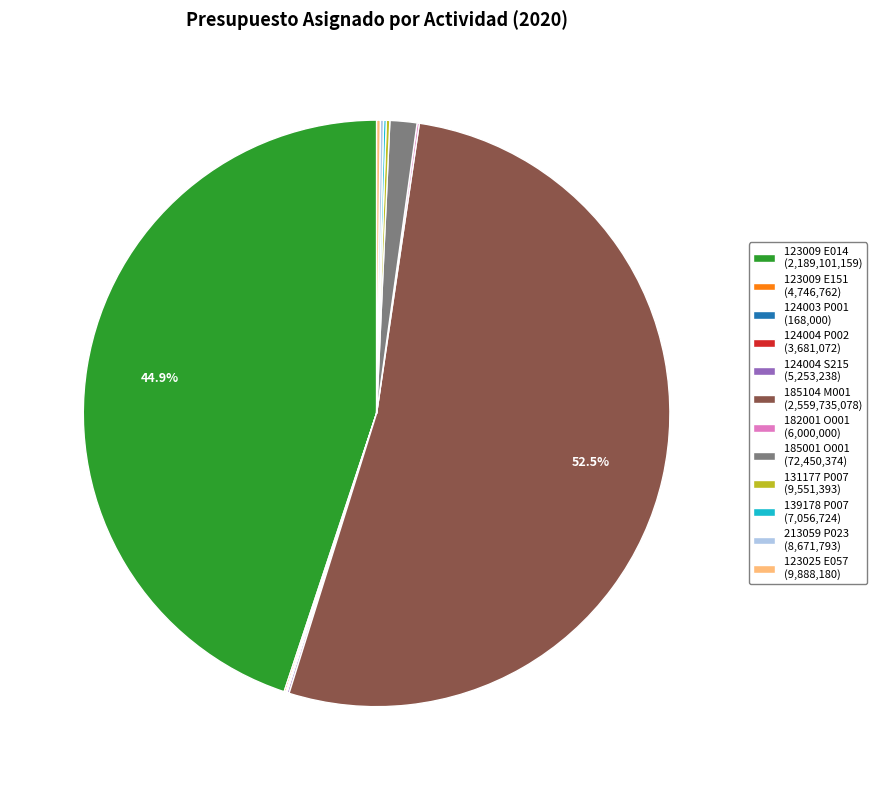

Which category has the biggest portion of the pie?

185104 M001